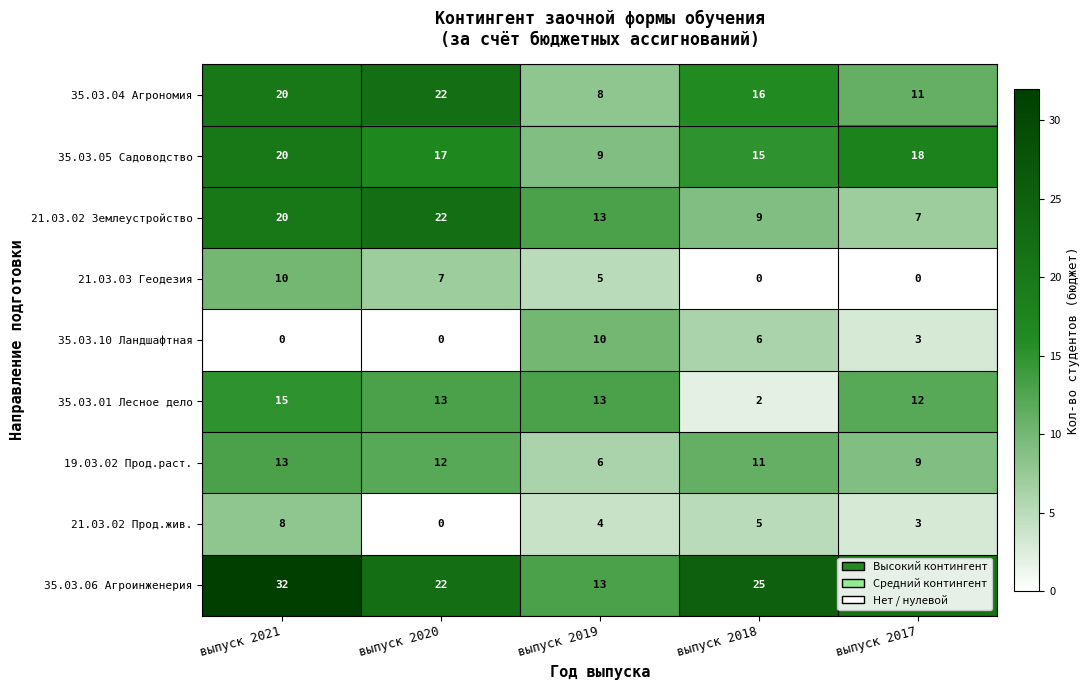

What is the maximum value shown in the chart?

32